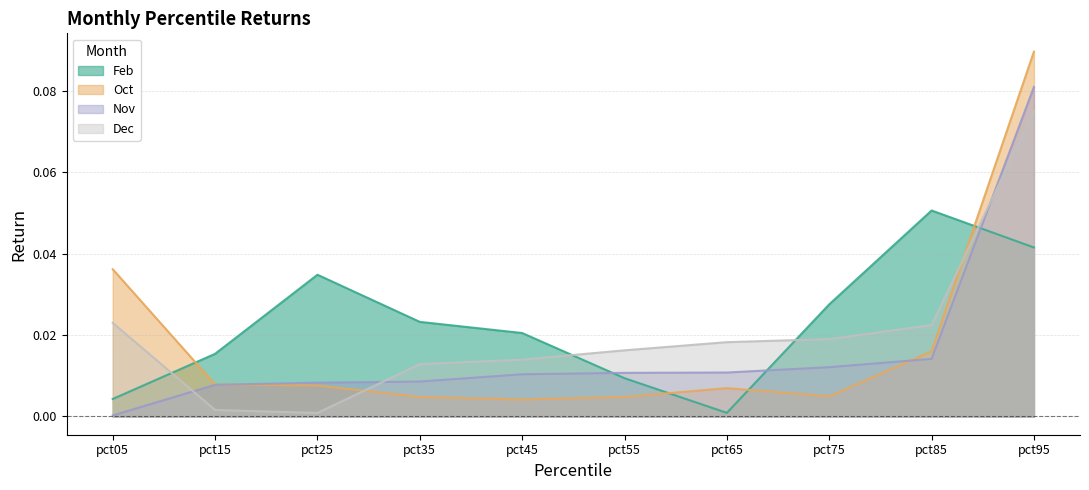

Which category has the highest value in the Nov series?

pct95